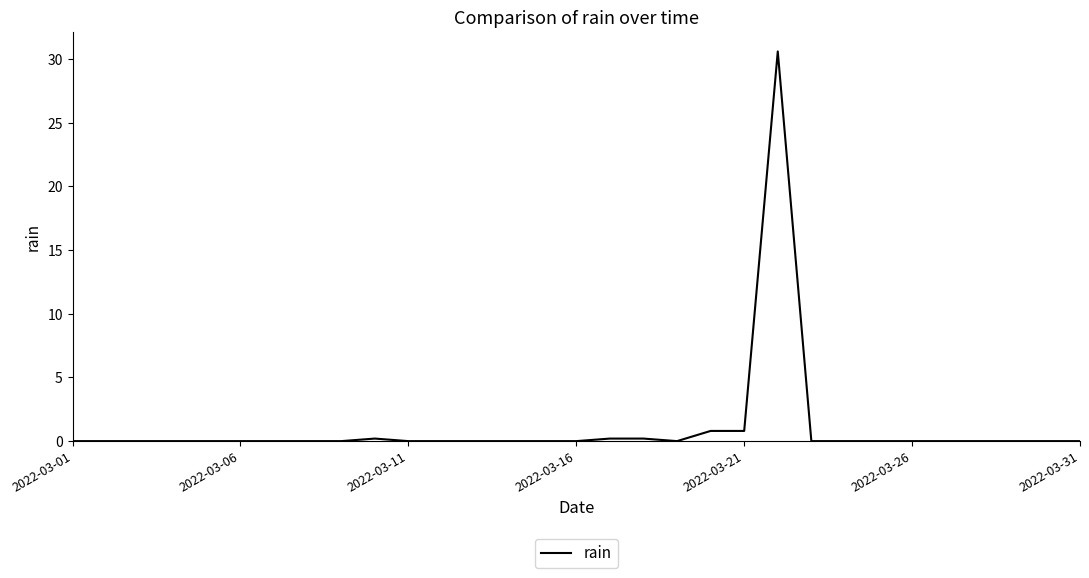

What is the maximum value shown in the chart?

30.6